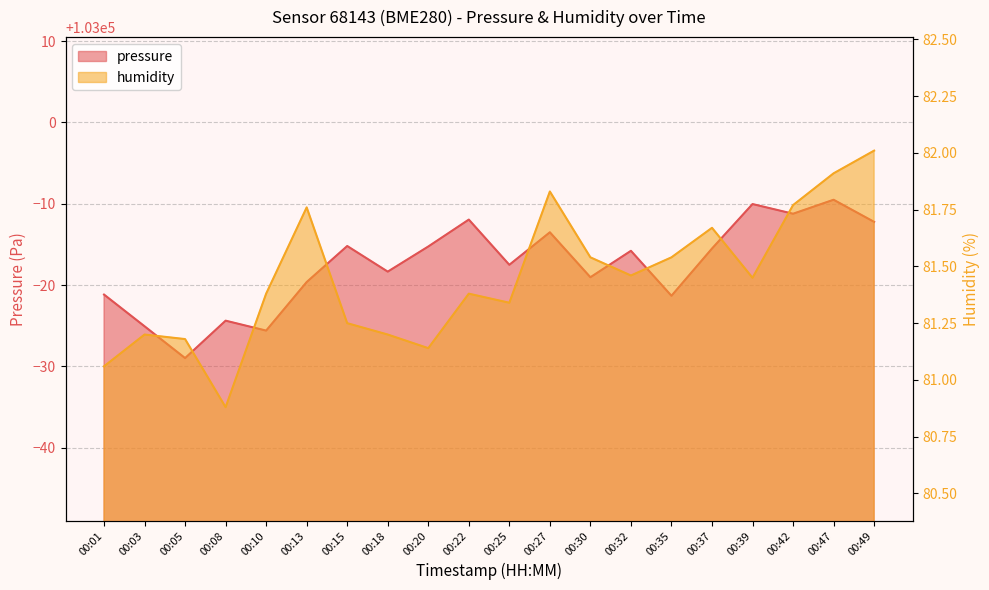

At which category is the sum across all series the highest?

00:47